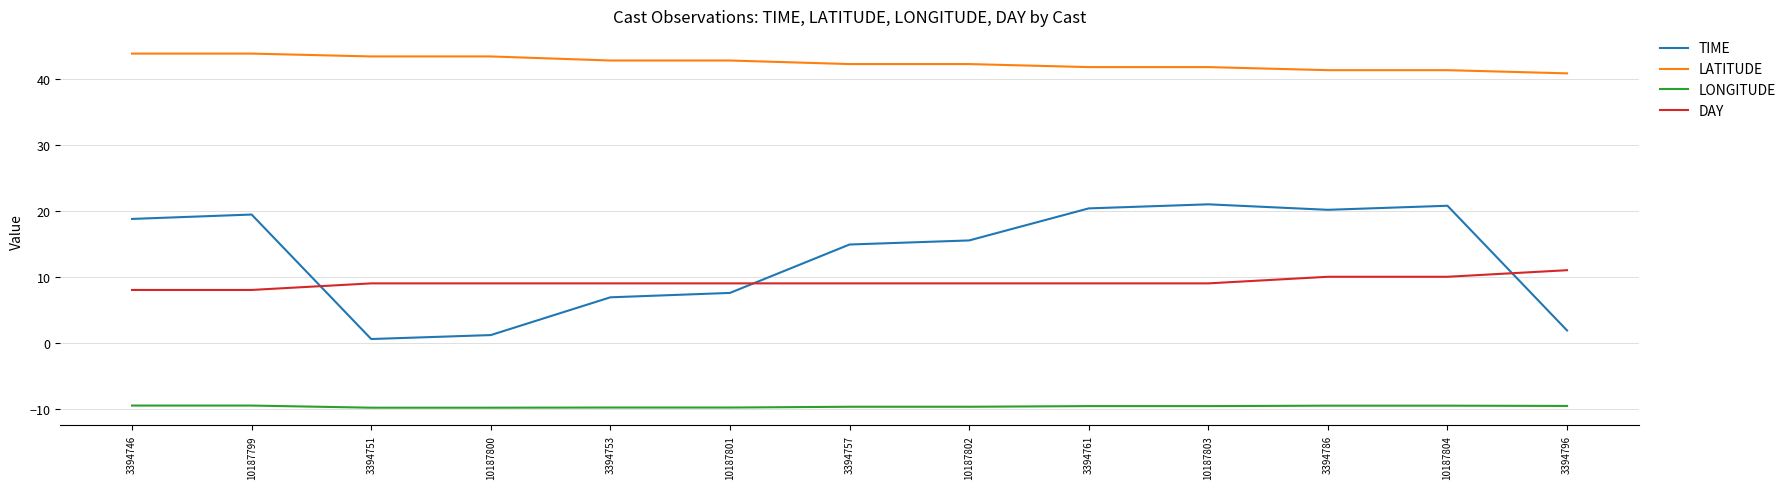

True or false: TIME has more than 0 points higher than both neighbors.

True